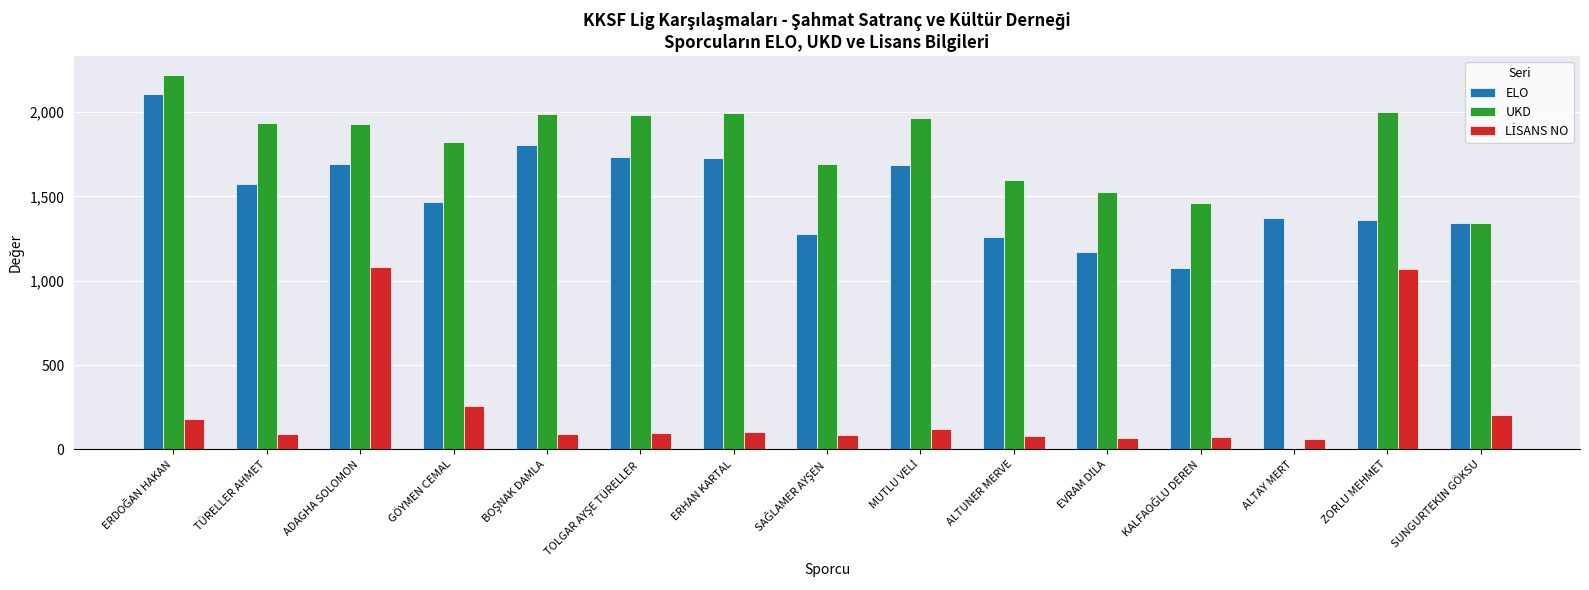

The UKD series shows 1820 at GÖYMEN CEMAL. True or false?

True